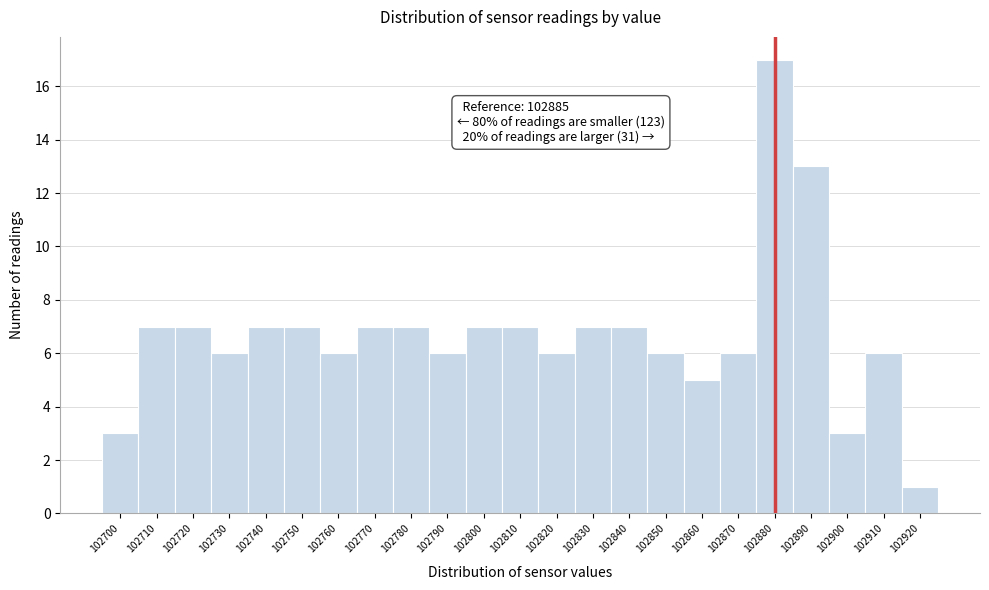

Reading right to left, transcribe all the data shown in this chart.

102920=1	102910=6	102900=3	102890=13	102880=17	102870=6	102860=5	102850=6	102840=7	102830=7	102820=6	102810=7	102800=7	102790=6	102780=7	102770=7	102760=6	102750=7	102740=7	102730=6	102720=7	102710=7	102700=3